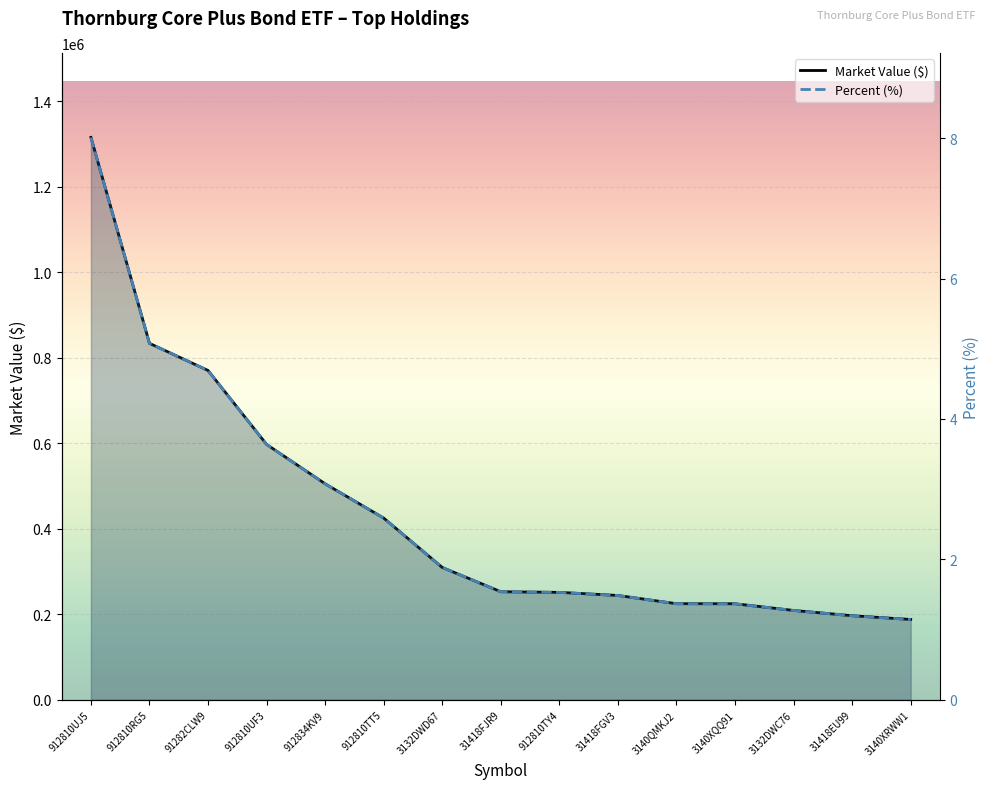

How many lines are shown in the chart?

2